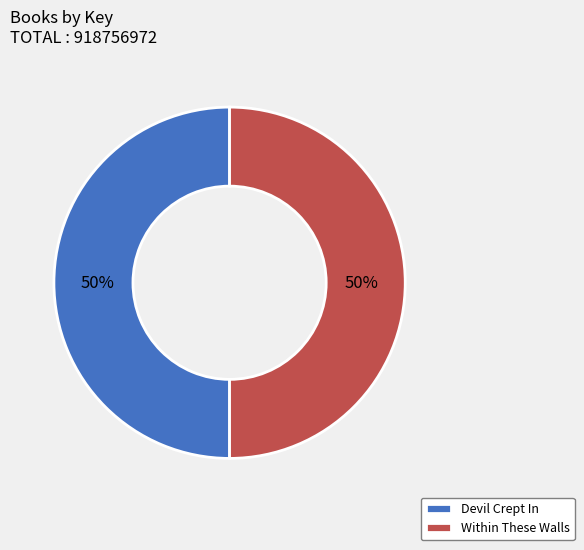

Combined, do Devil Crept In and Within These Walls account for over 50%?

Yes